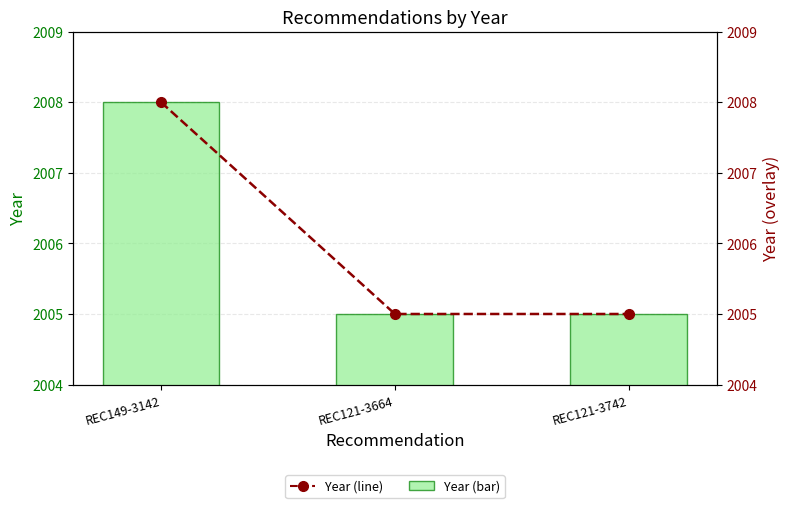

What is the minimum value for Year?

2005